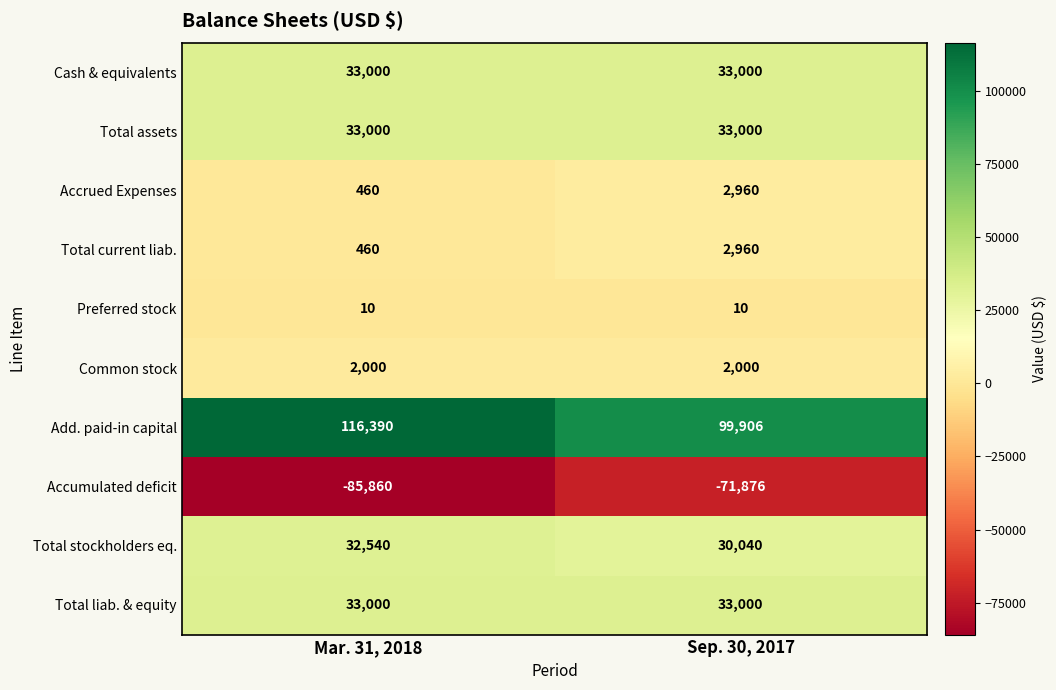

Which series has the largest range (max minus min)?

Add. paid-in capital